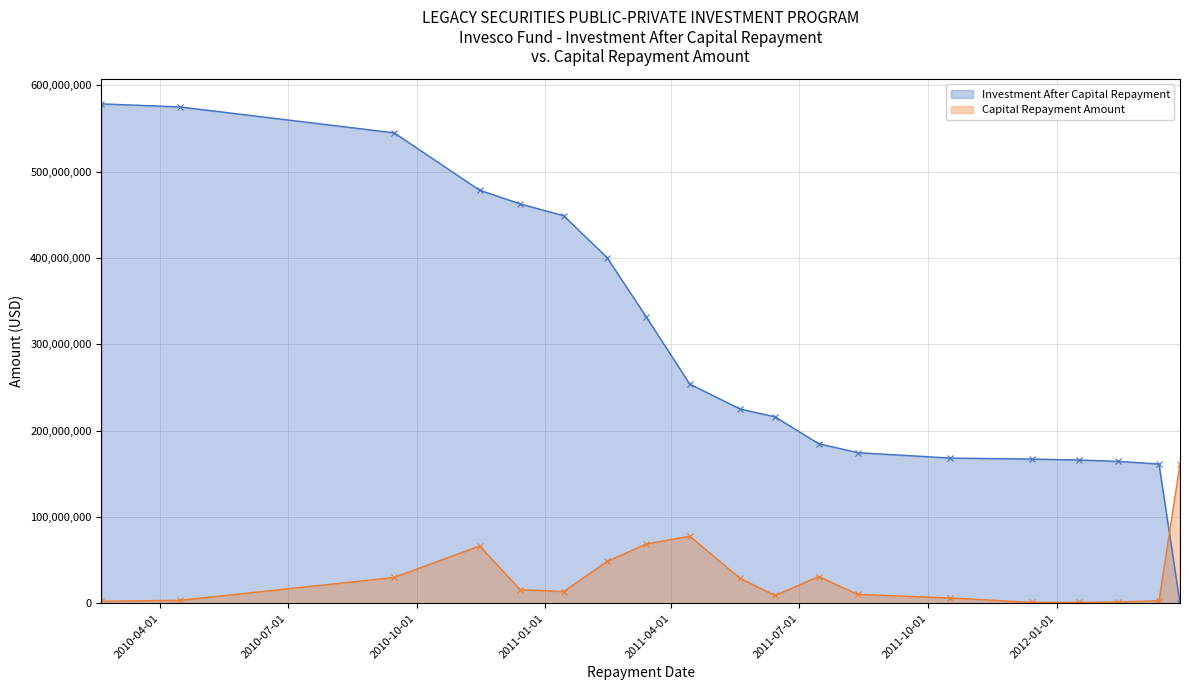

Reading left to right, list all the values displayed in this chart.

Investment After Capital Repayment: 2010-02-18=578515653.2	2010-04-15=574982453.9	2010-09-15=544971267.0	2010-11-15=478507285.2	2010-12-14=462662749.5	2011-01-14=448985023.0	2011-02-14=400461178.4	2011-03-14=331695634.2	2011-04-14=253991379.9	2011-05-20=225107647.2	2011-06-14=215977938.4	2011-07-15=184916191.5	2011-08-12=174534977.4	2011-10-17=168304246.3	2011-12-14=167120287.8	2012-01-17=166024102.7	2012-02-14=164422415.1	2012-03-14=161386869.6	2012-03-29=0.0
Capital Repayment Amount: 2010-02-18=2444346.8	2010-04-15=3533199.3	2010-09-15=30011186.8	2010-11-15=66463981.8	2010-12-14=15844535.8	2011-01-14=13677726.4	2011-02-14=48523844.6	2011-03-14=68765544.2	2011-04-14=77704254.3	2011-05-20=28883732.6	2011-06-14=9129708.8	2011-07-15=31061746.9	2011-08-12=10381214.1	2011-10-17=6230731.2	2011-12-14=1183958.5	2012-01-17=1096185.1	2012-02-14=1601687.6	2012-03-14=3035545.5	2012-03-29=161386869.6